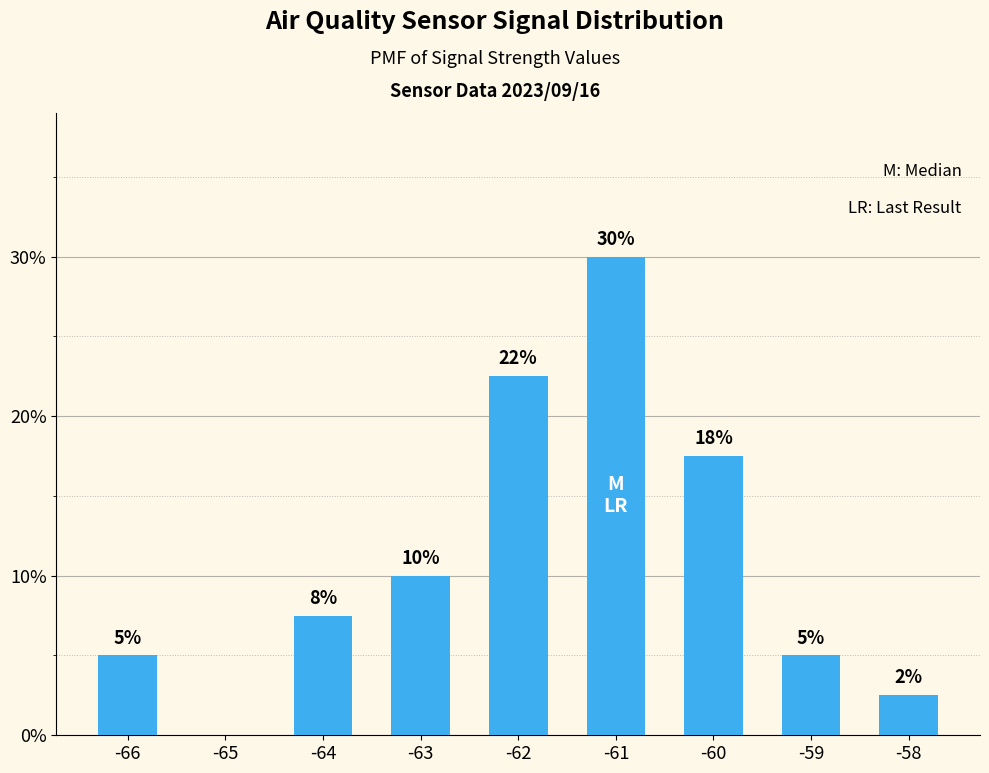

What is the sum of the values at -66 and -63?

15.0